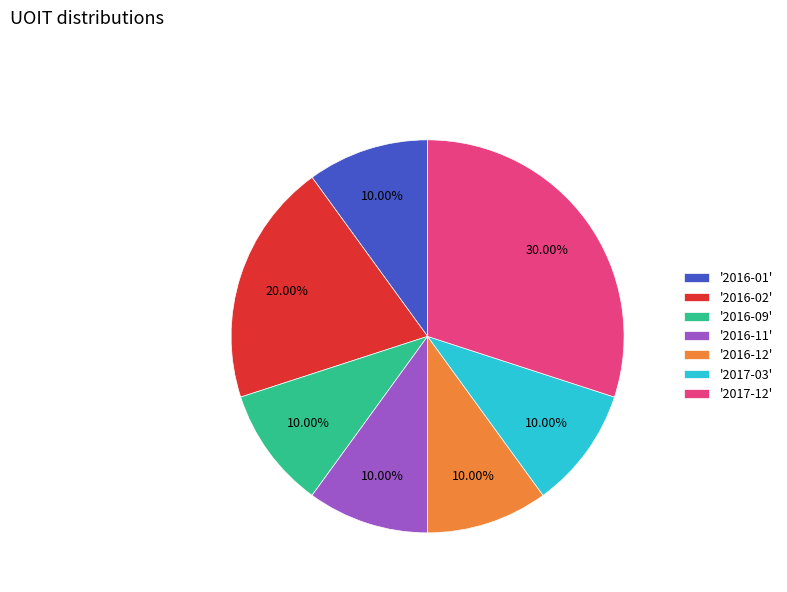

Between '2016-02' and '2016-11', which is larger?

'2016-02'